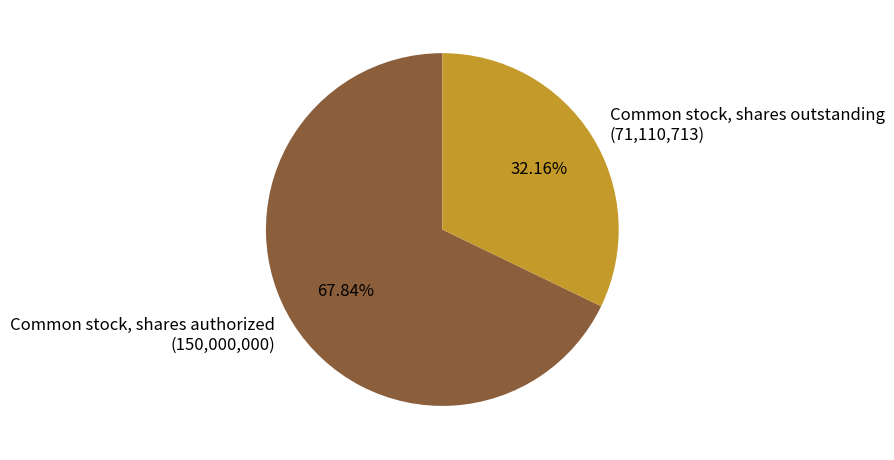

What percentage is NOT represented by Common stock, shares authorized?

32.2%